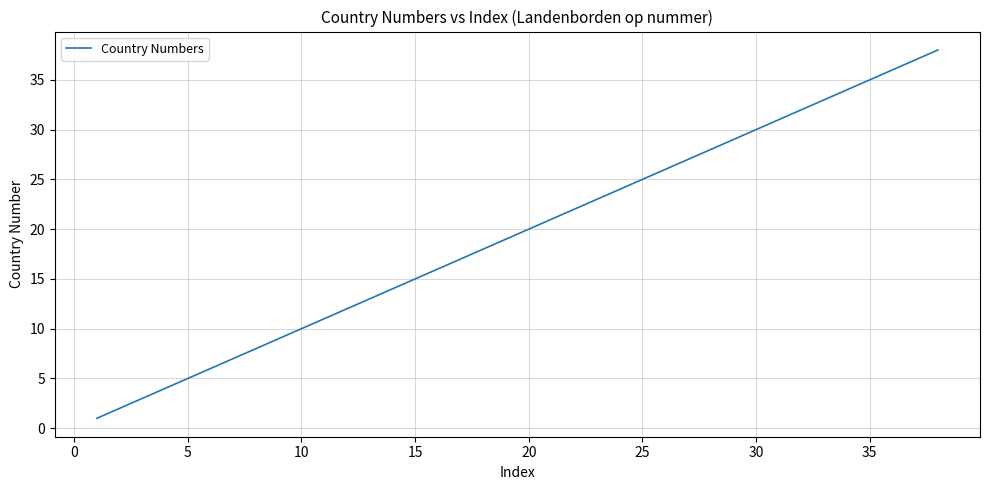

How many lines are shown in the chart?

1